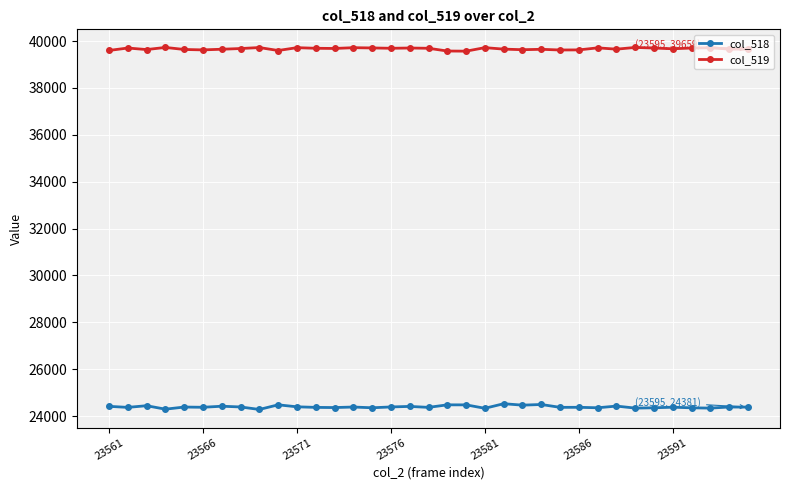

In col_519, how many points are higher than both neighbors (excluding endpoints)?

11